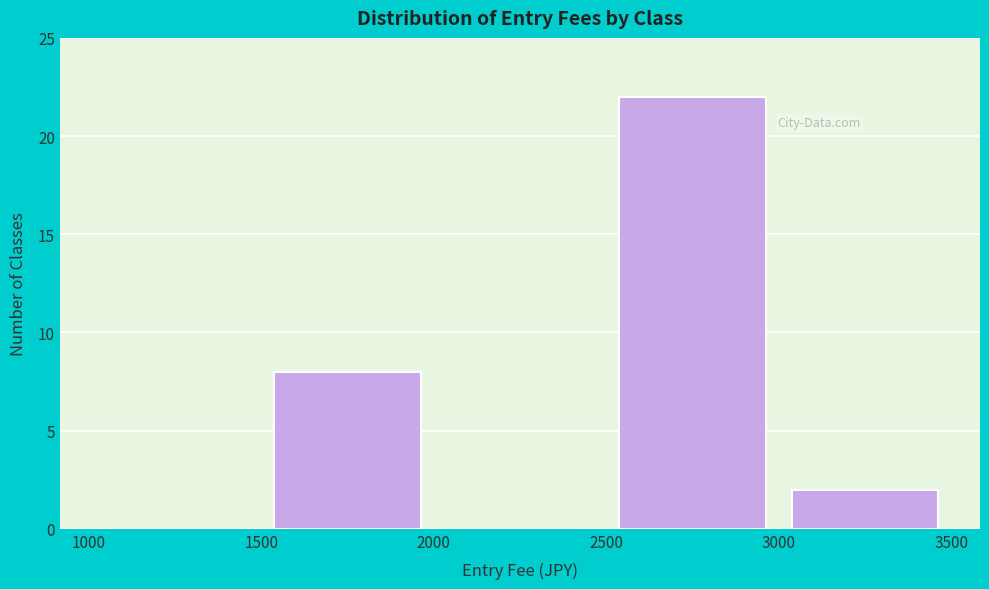

Over which range of the x-axis is the bar tallest?

2500 to 3000